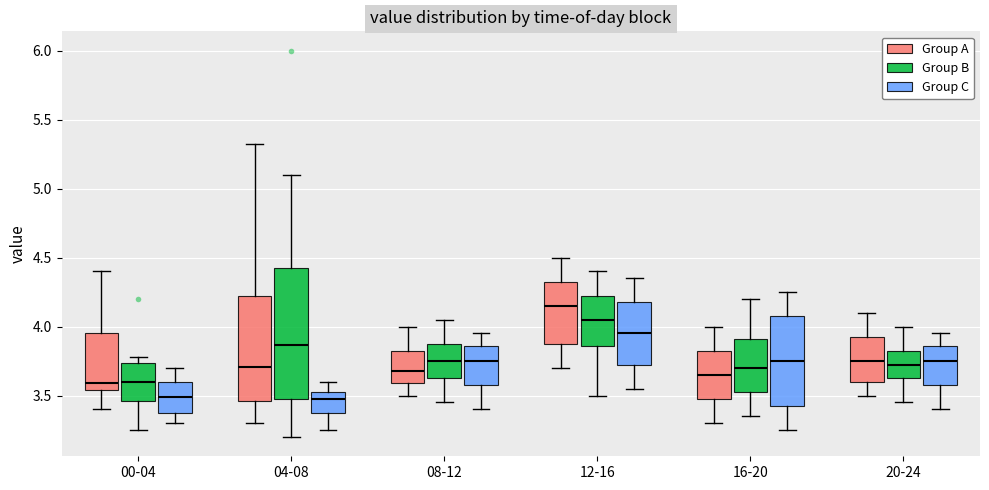

Where is the lower edge of the box for 08-12 (Group C) on the y-axis? The values are not printed on the chart, so give them approximately, as read against the axis.

3.60